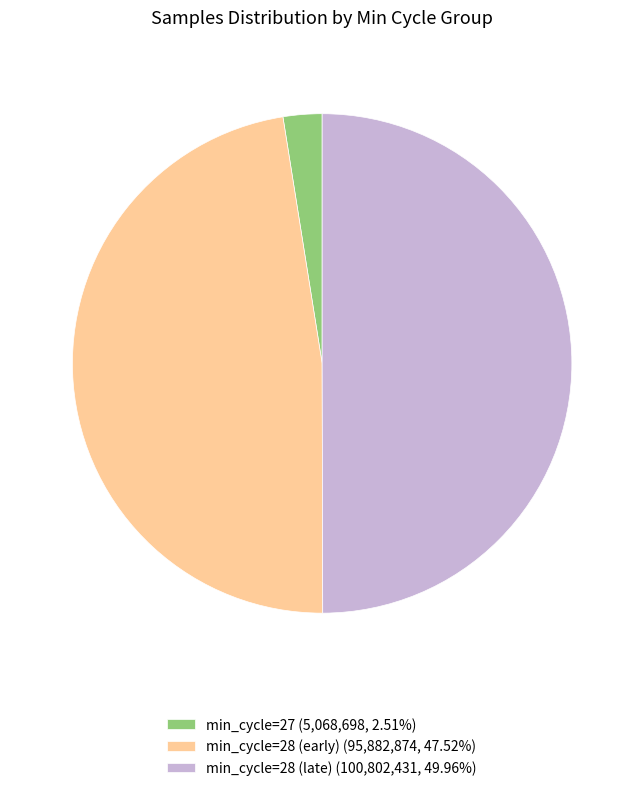

Count the number of slices in the pie.

3